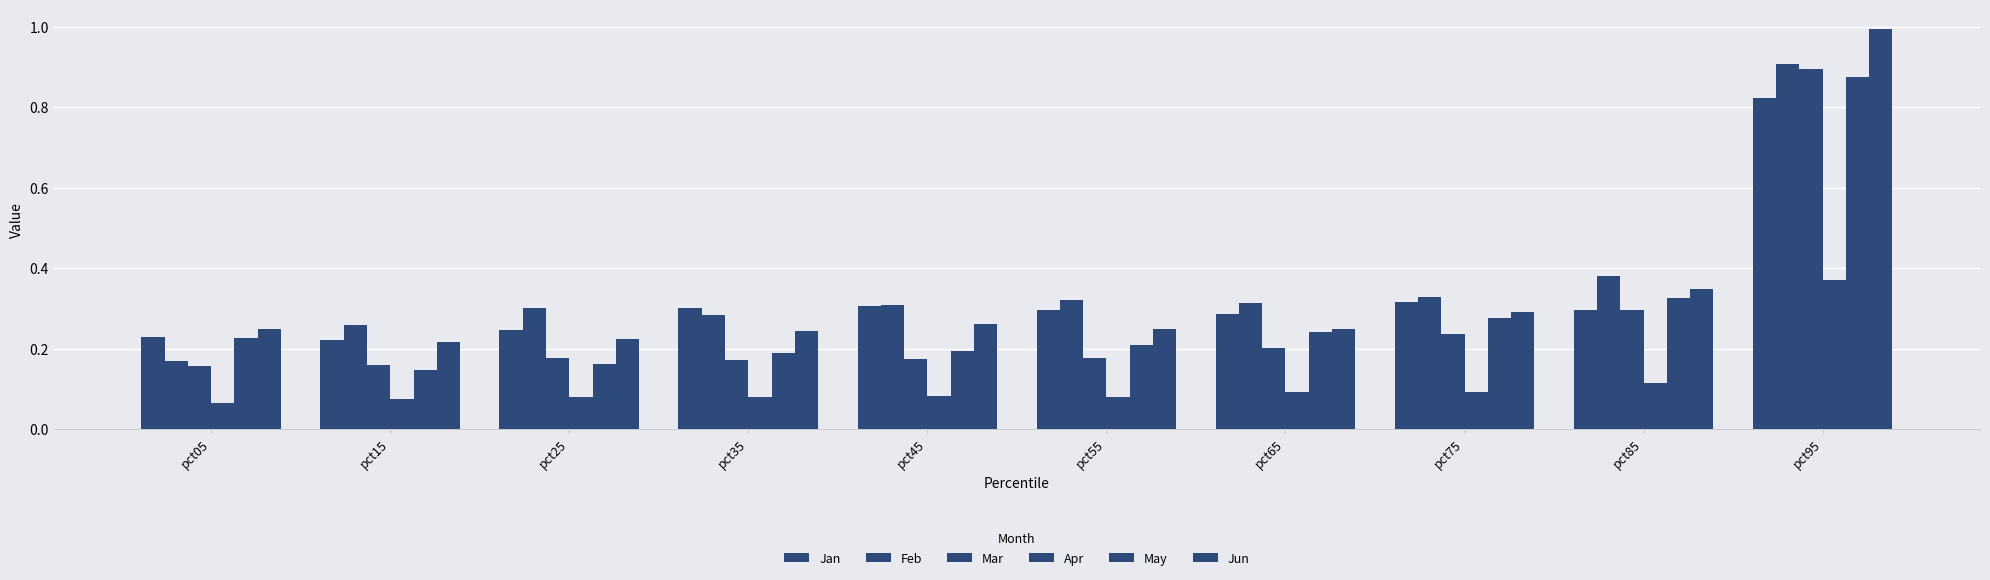

The Jan series shows 0.1 at pct15. True or false?

False